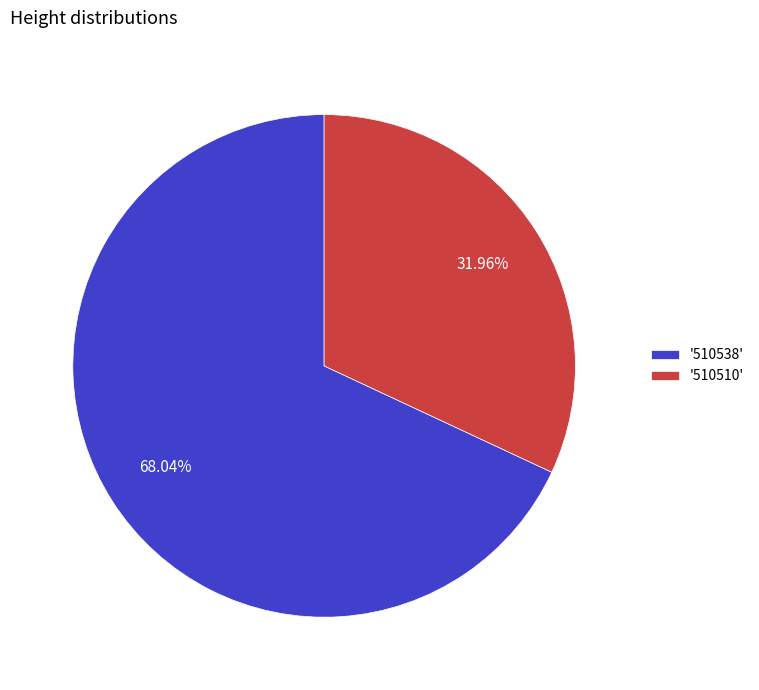

Rank the categories by value from highest to lowest.

'510538', '510510'